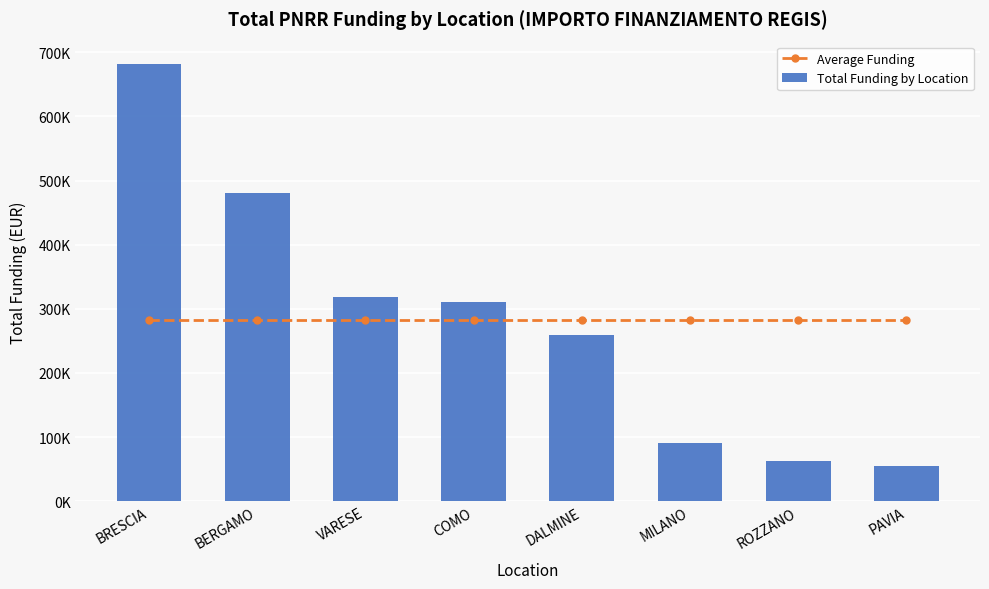

Reading left to right, list all the values displayed in this chart.

Average Funding: 282349.2	282349.2	282349.2	282349.2	282349.2	282349.2	282349.2	282349.2
Total Funding by Location: 682502.5	480788.9	319070.1	311137.0	258386.7	90268.6	62062.4	54577.6